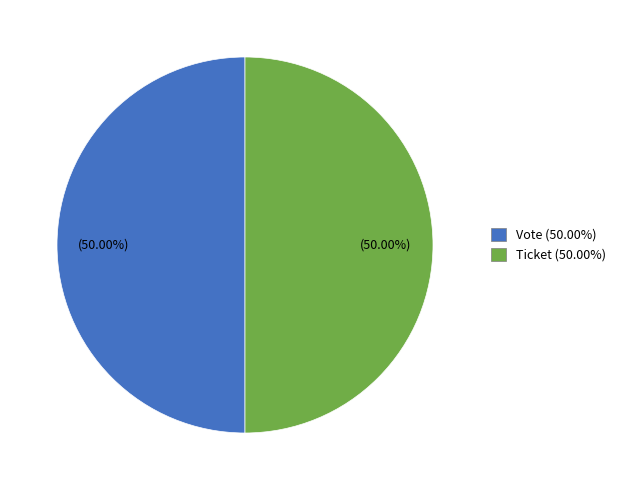

Count the number of slices in the pie.

2